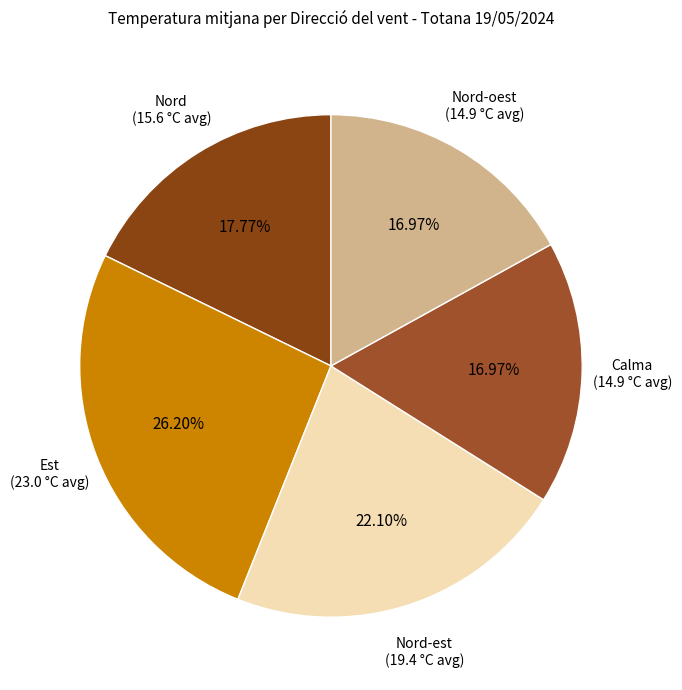

Is the sum of Nord-oest and Est greater than half?

No